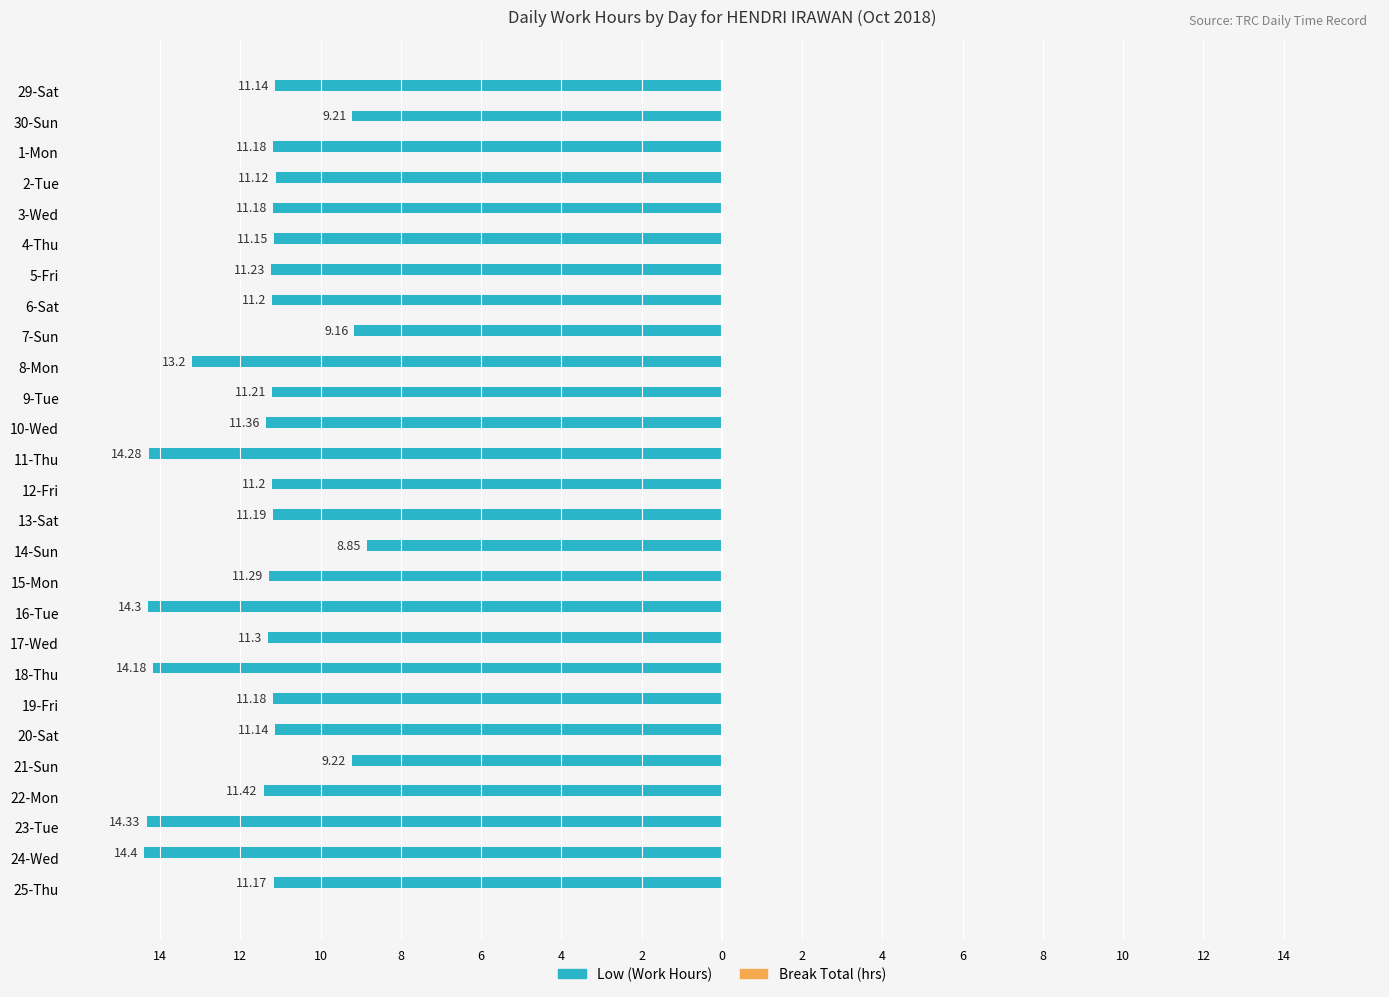

Are the bars horizontal?

Yes